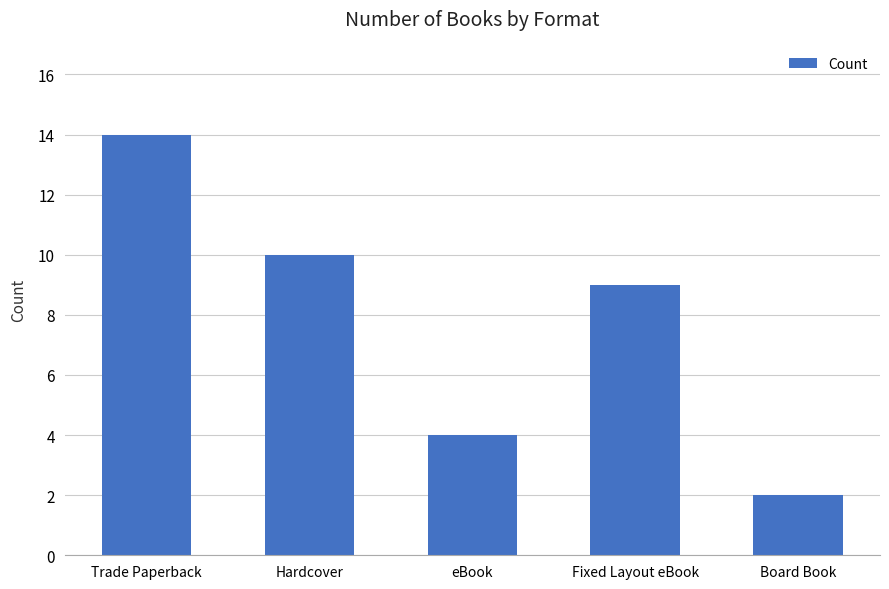

What is the difference between the values at Fixed Layout eBook and Hardcover?

1